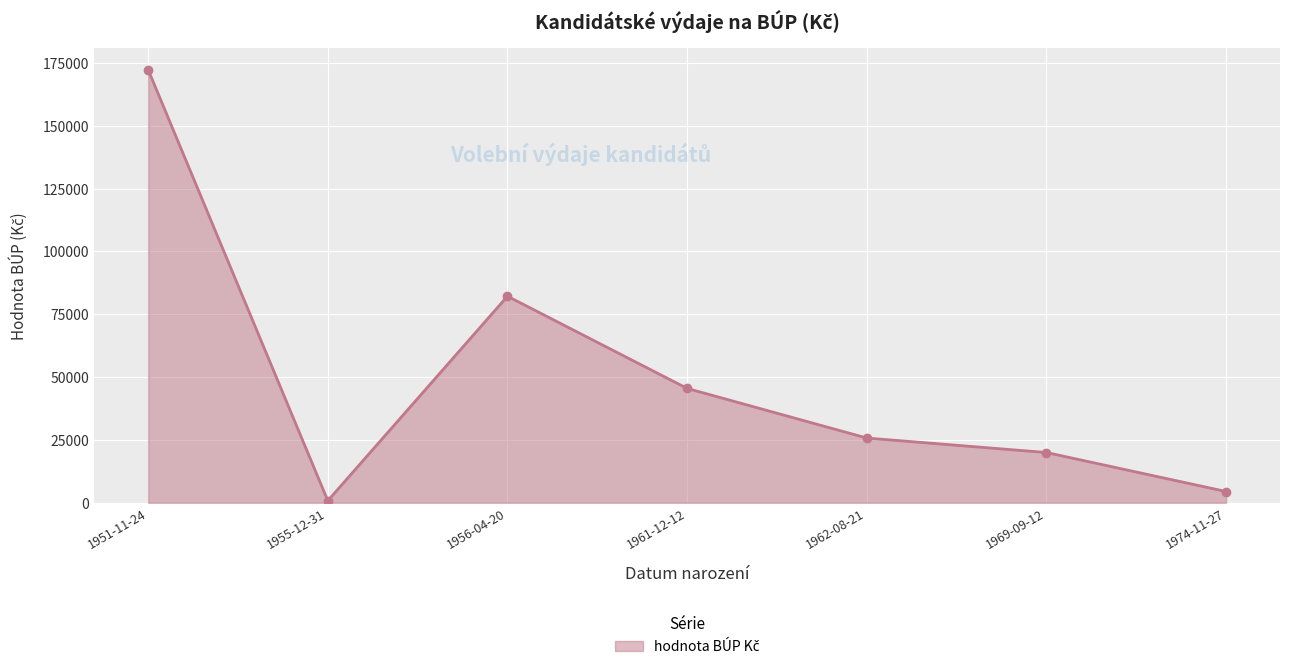

What position from the right is 1951-11-24?

7